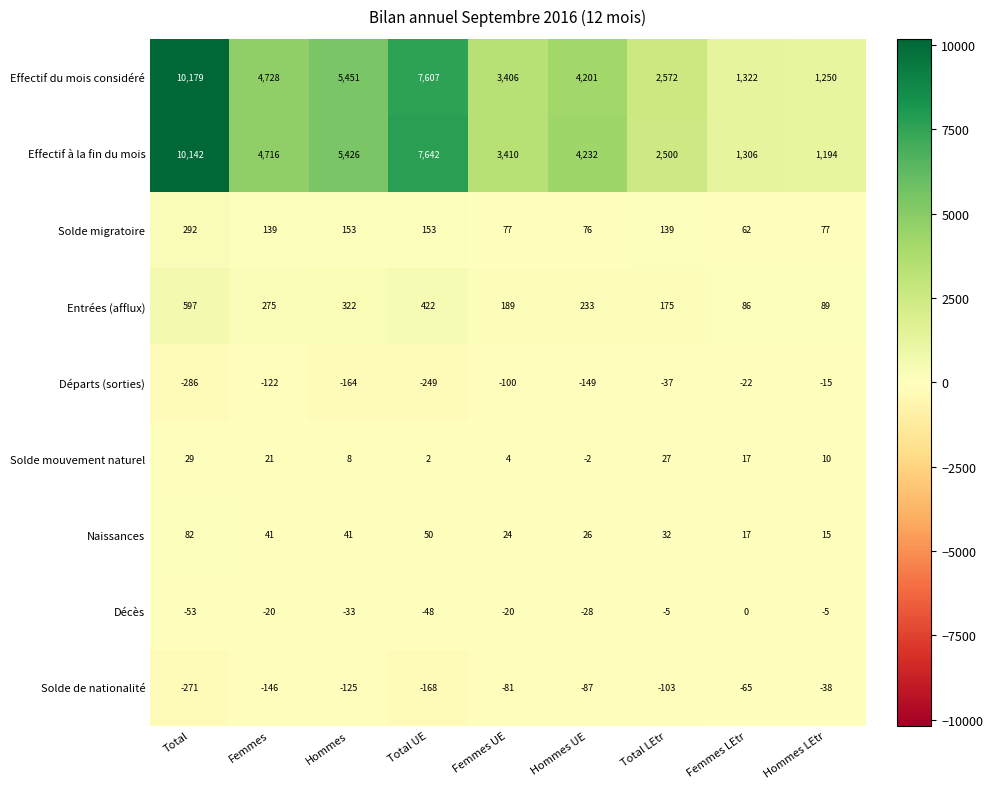

Where does the Naissances series first go above 32?

Total